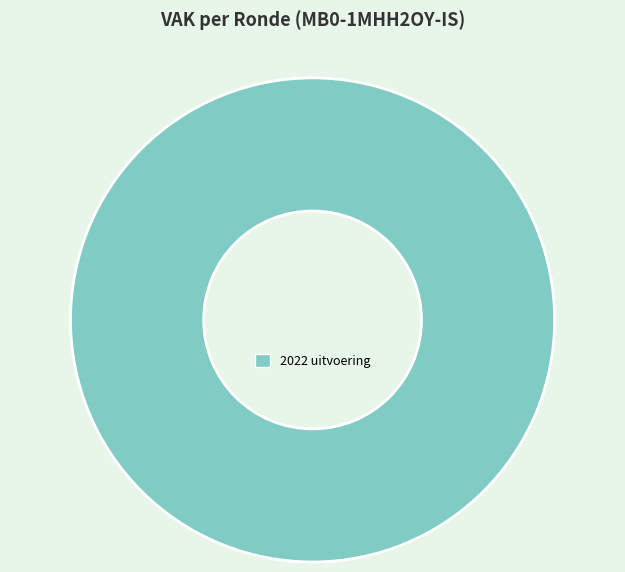

Which slice represents more than half of the pie?

2022 uitvoering